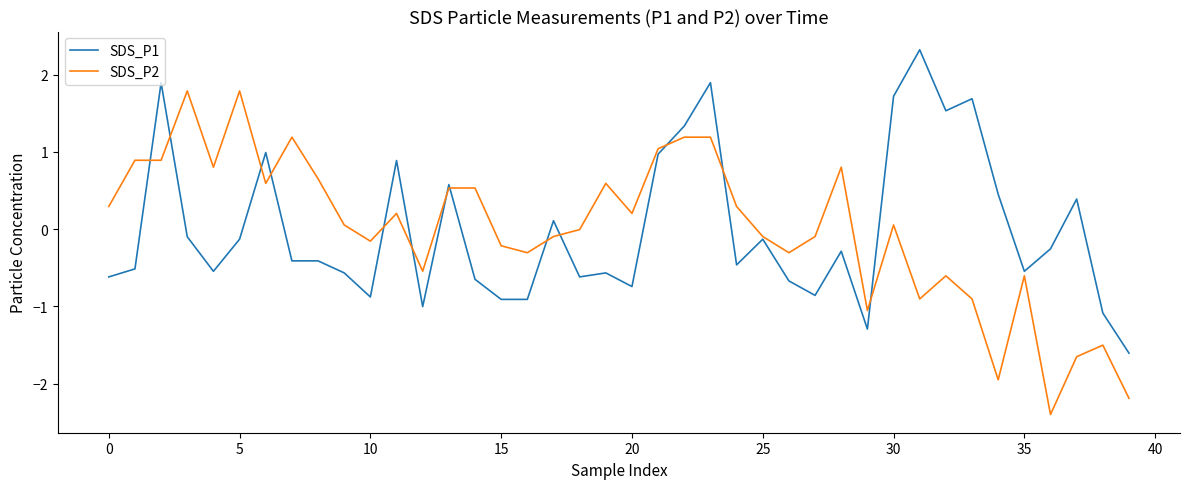

Which series has the largest range (max minus min)?

SDS_P2